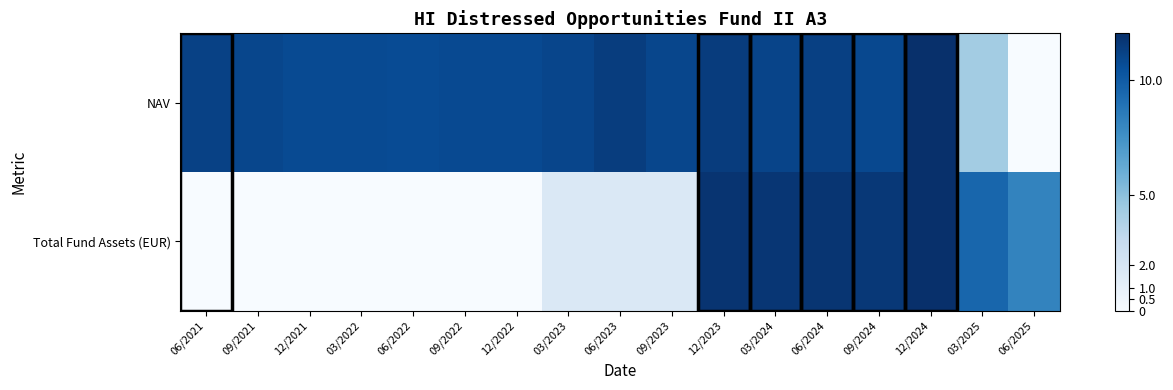

Reading left to right, transcribe all the data shown in this chart.

NAV: 06/2021=11.2	09/2021=10.9	12/2021=10.8	03/2022=10.8	06/2022=10.7	09/2022=10.8	12/2022=10.8	03/2023=11.0	06/2023=11.3	09/2023=10.9	12/2023=11.4	03/2024=11.1	06/2024=11.2	09/2024=10.9	12/2024=12.0	03/2025=4.3	06/2025=0.0
Total Fund Assets (EUR): 06/2021=0.0	09/2021=0.0	12/2021=0.0	03/2022=0.0	06/2022=0.0	09/2022=0.0	12/2022=0.0	03/2023=1.7	06/2023=1.8	09/2023=1.7	12/2023=11.8	03/2024=11.7	06/2024=11.7	09/2024=11.6	12/2024=12.0	03/2025=9.5	06/2025=8.1